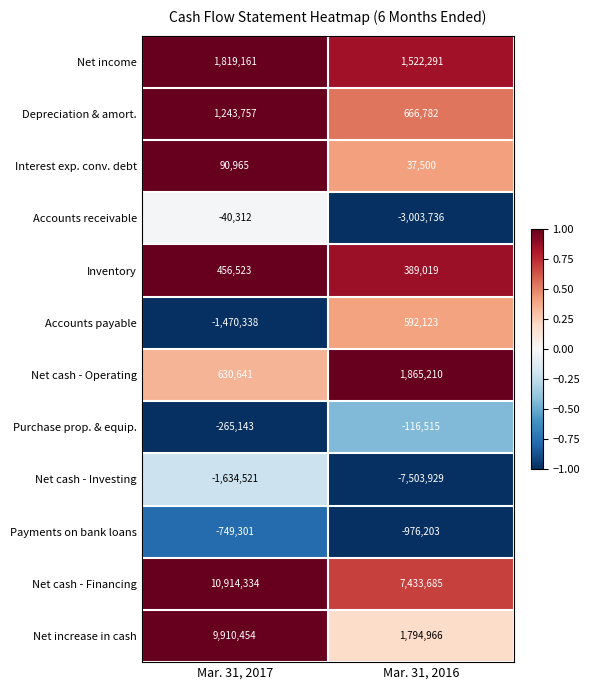

What is the difference between the highest and lowest values at Mar. 31, 2016?

14937614